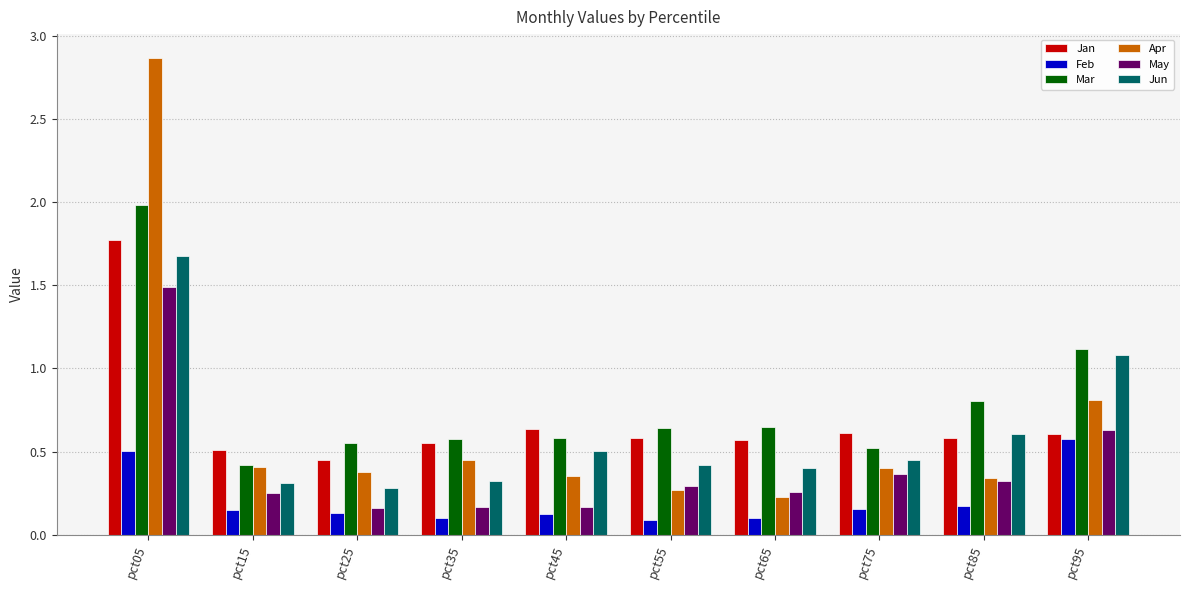

Is it true that Feb equals 0.2 at pct75?

True